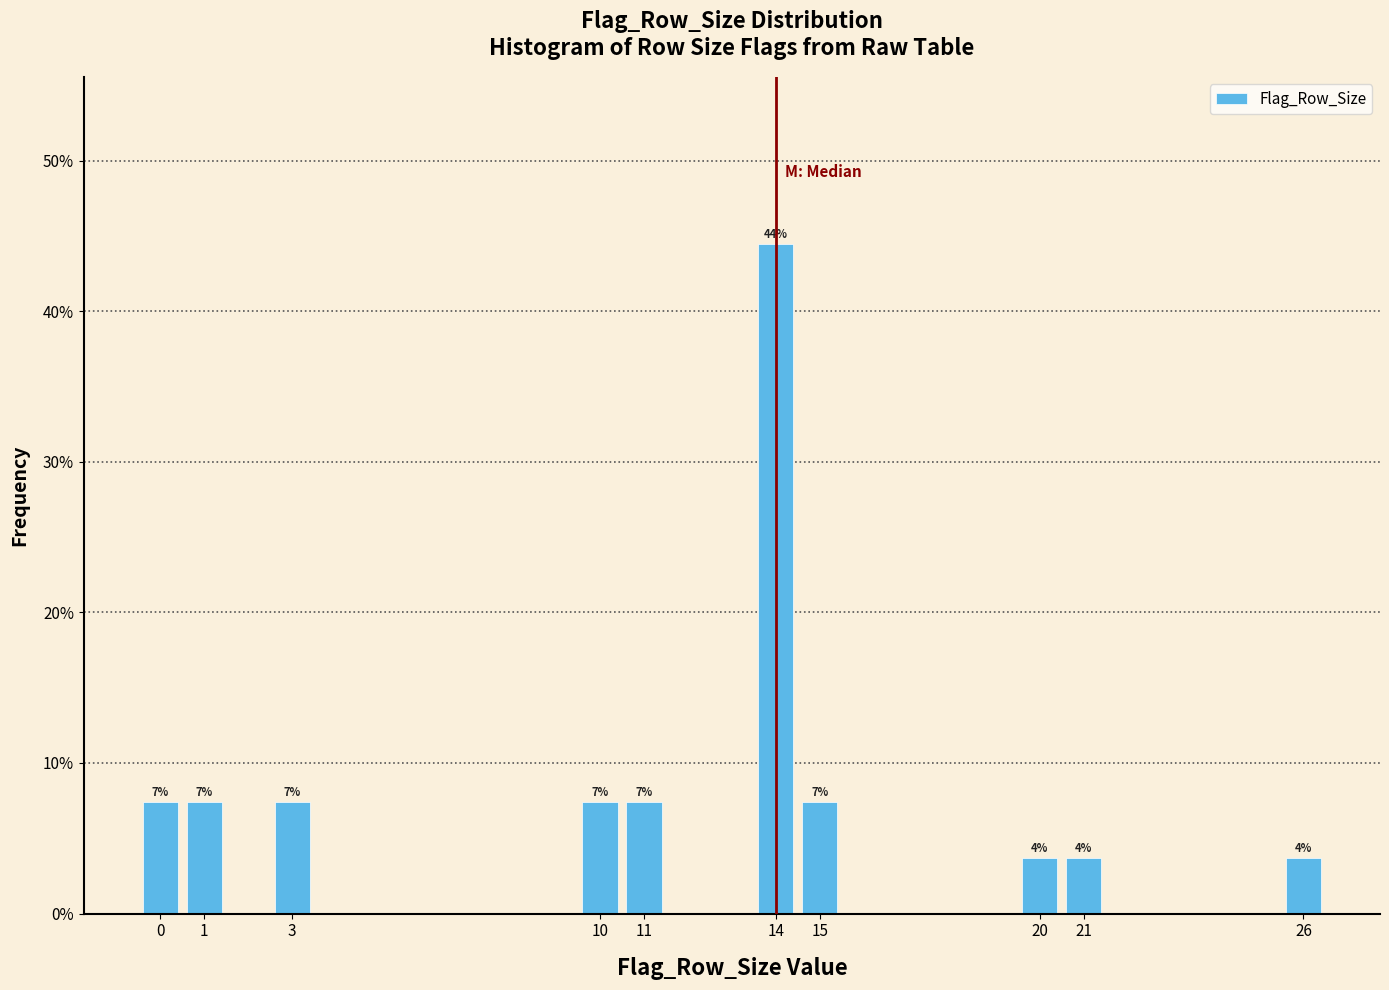

Are the bars horizontal?

No